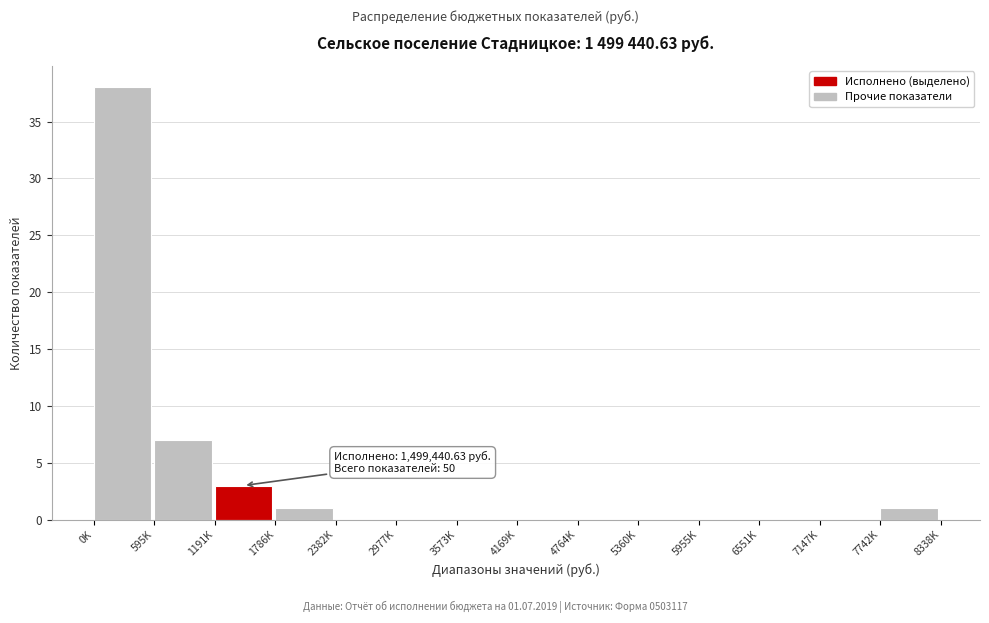

Reading left to right, extract all data points from this chart.

0K=38	595K=7	1191K=3	1786K=1	2382K=0	2977K=0	3573K=0	4169K=0	4764K=0	5360K=0	5955K=0	6551K=0	7147K=0	7742K=1